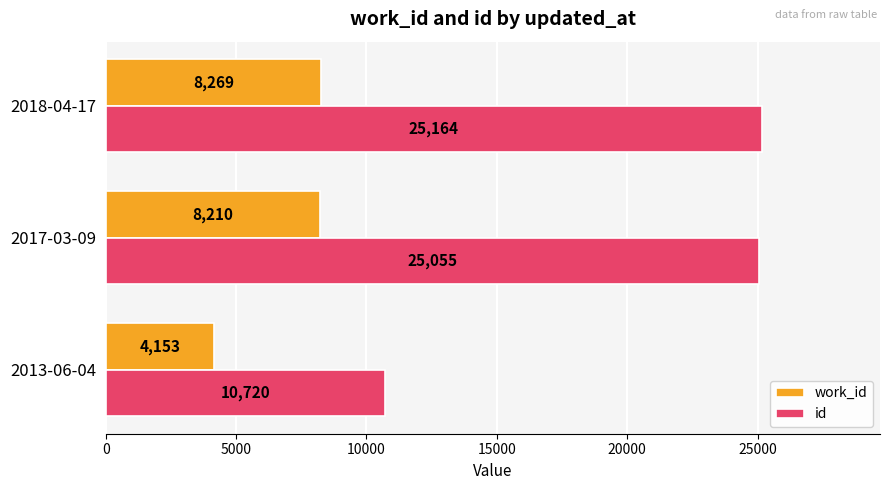

What is the sum of all id values?

60939